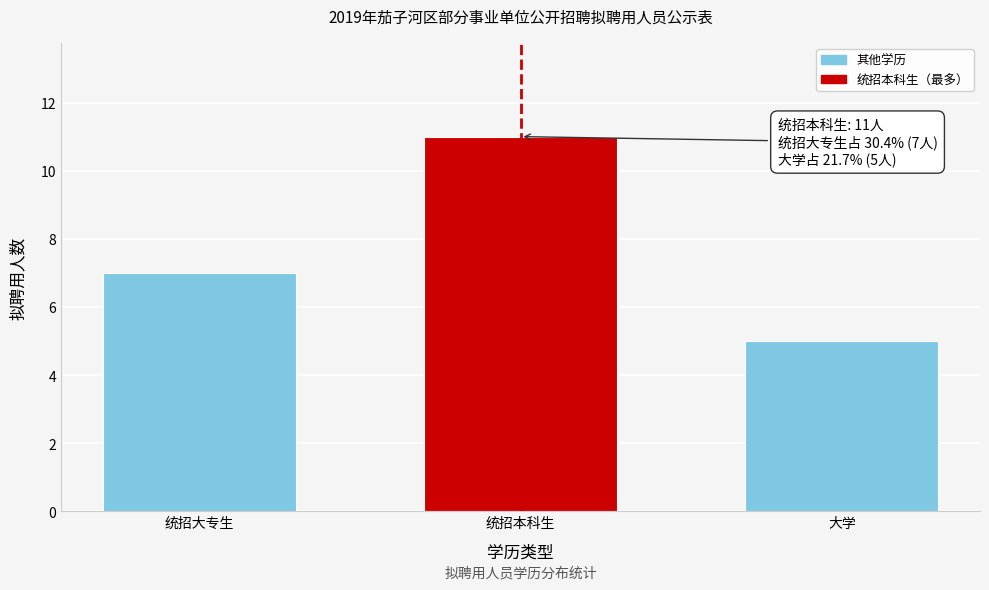

Reading left to right, list all the values displayed in this chart.

统招大专生=7	统招本科生=11	大学=5